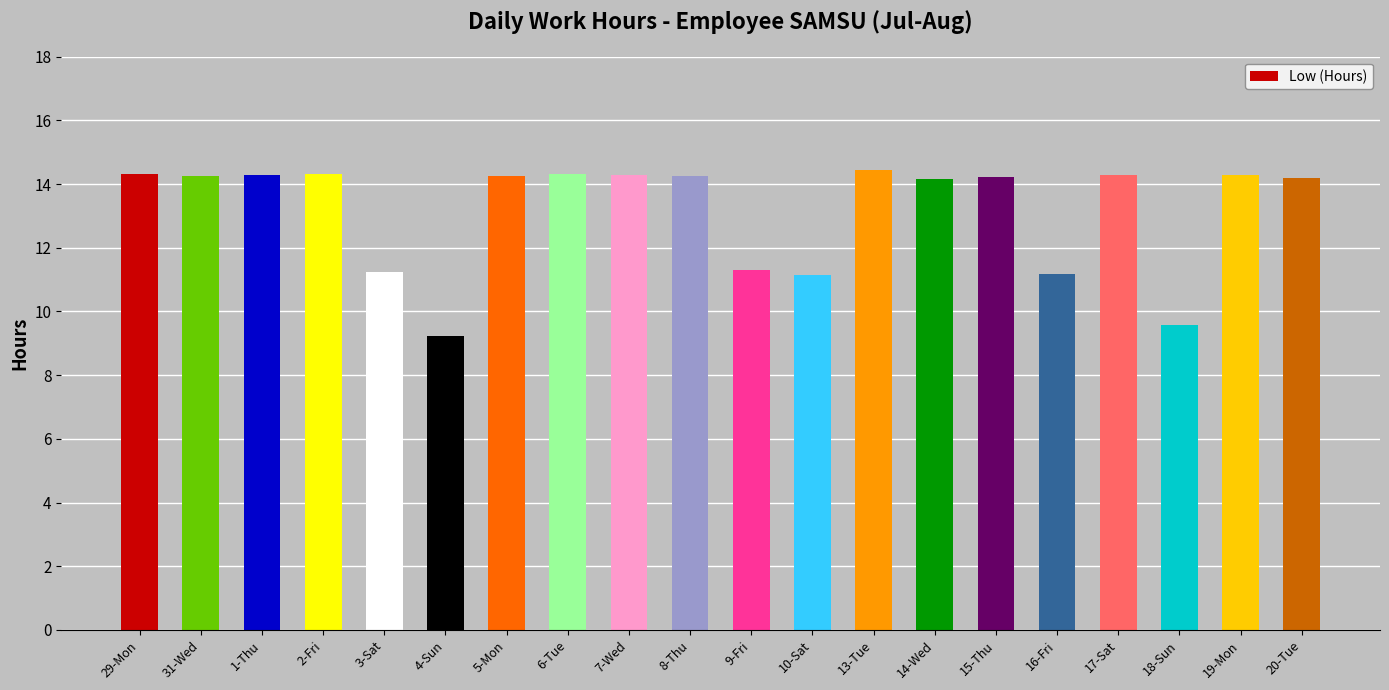

What is the minimum value shown in the chart?

9.2